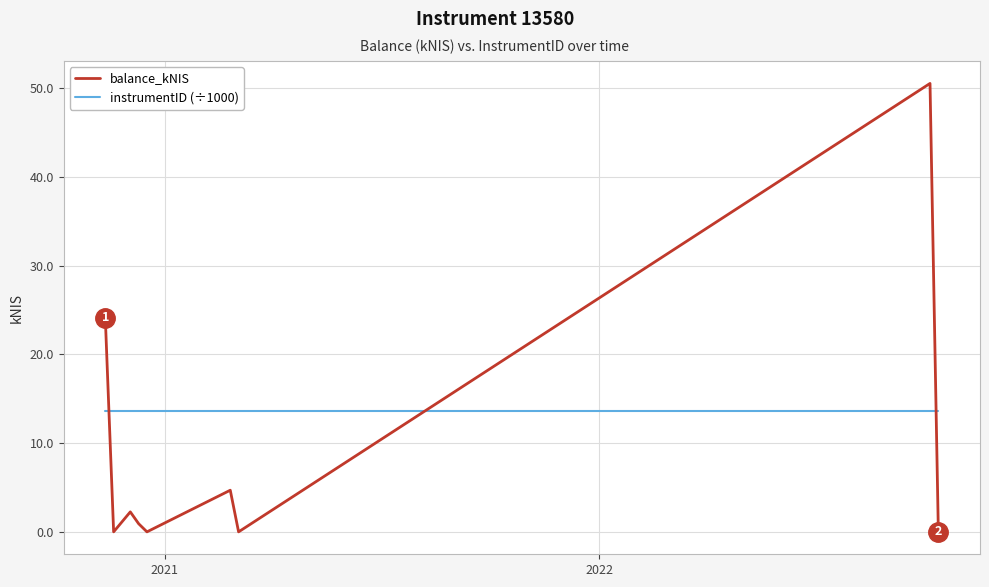

True or false: balance_kNIS and instrumentID (÷1000) cross at least once.

True